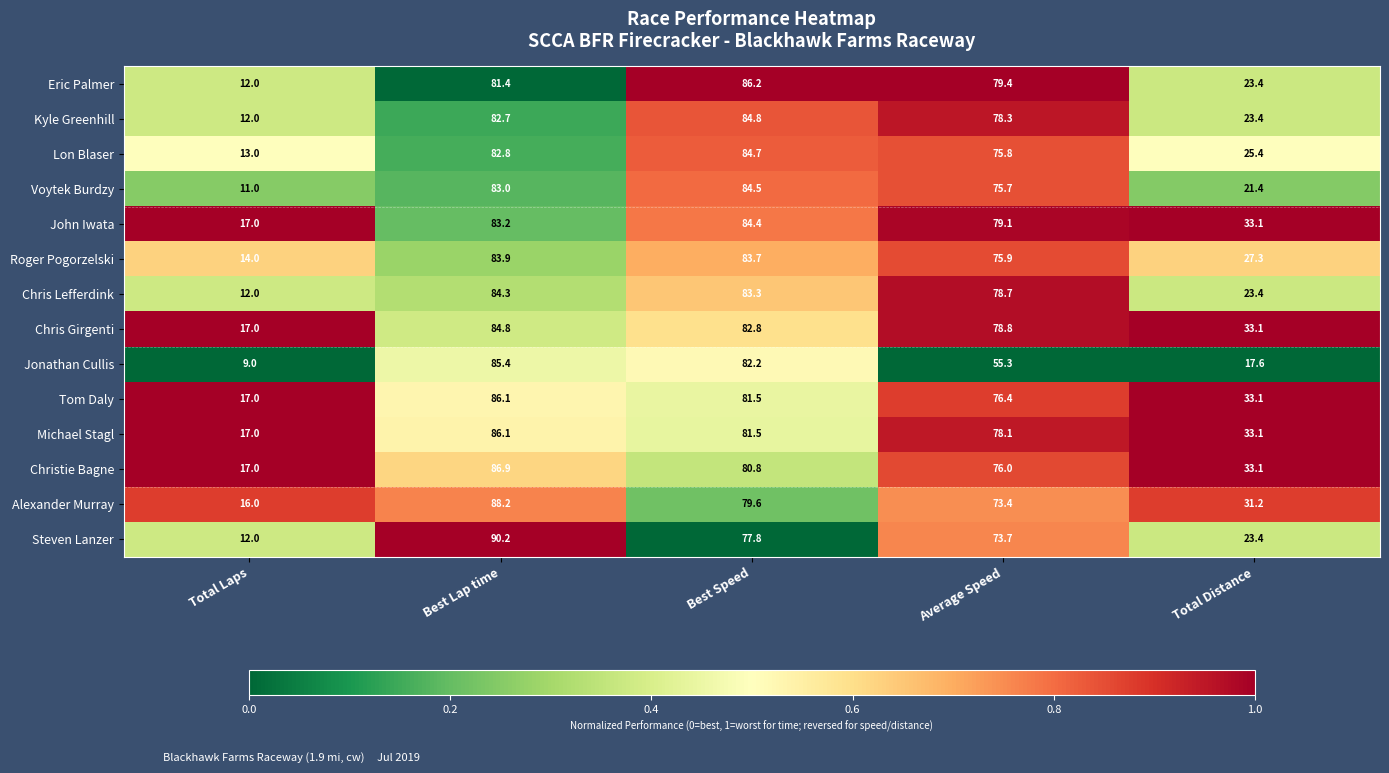

What is the difference between the maximum and minimum values in the Chris Lefferdink series?

72.3